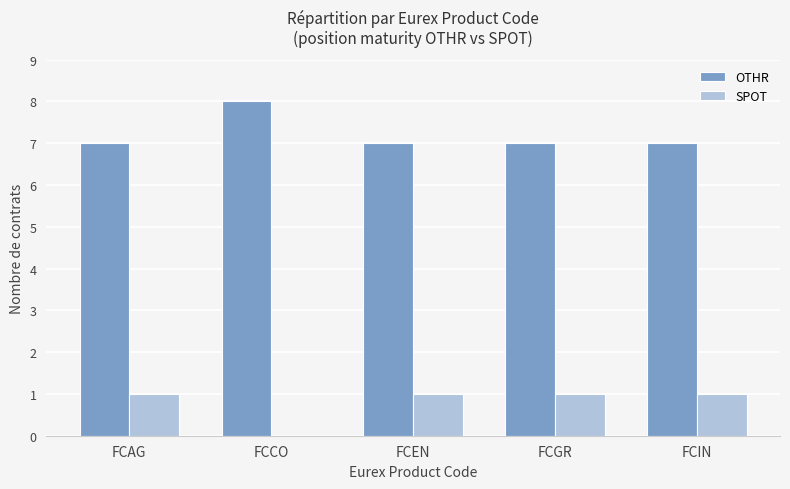

The value of OTHR at FCIN is 7. True or false?

True